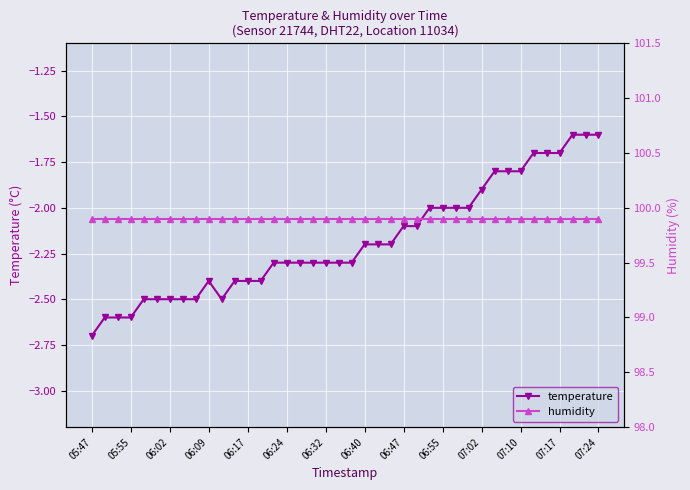

What is the difference between the maximum and minimum values in the temperature series?

1.1